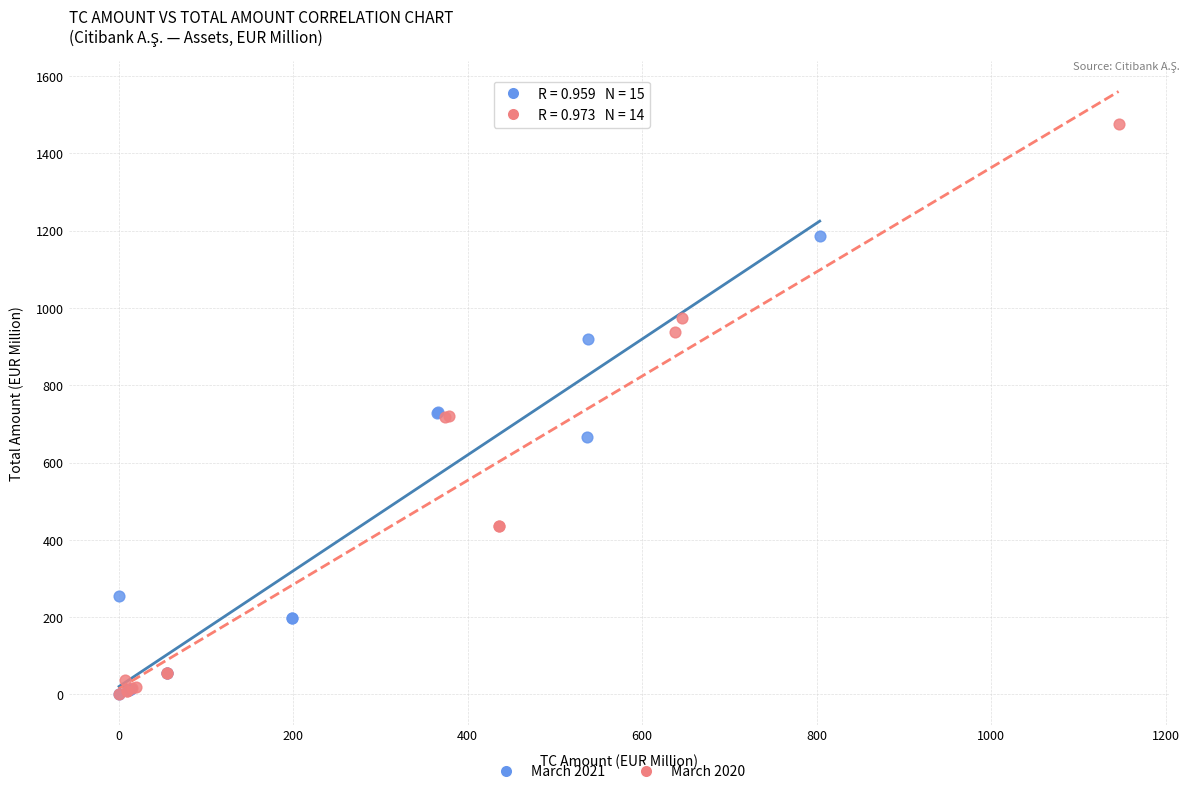

Which series reaches the maximum Y coordinate?

March 2020